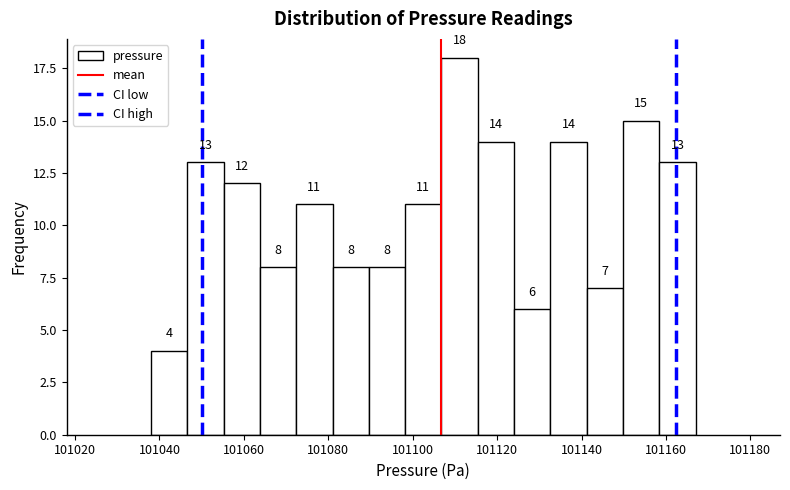

How tall is the bar that spans 101038 to 101046 on the x-axis? The bar edges are not printed on the chart, so give them approximately, as read against the axis.

4